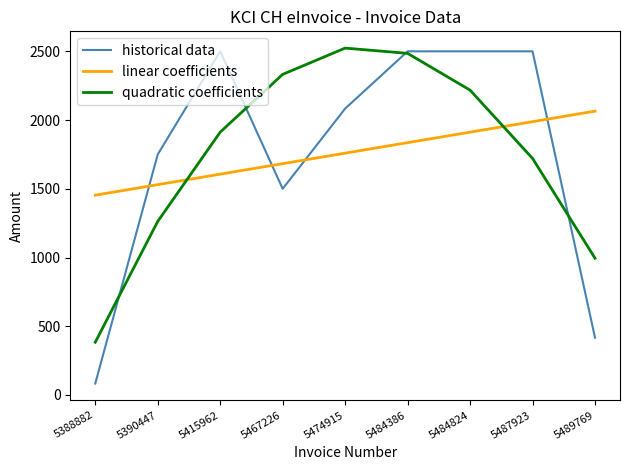

What is the smallest value displayed?

83.3